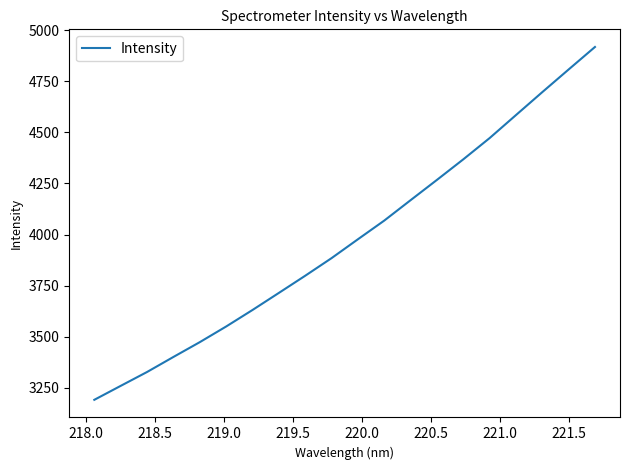

What is the minimum value shown in the chart?

3190.1